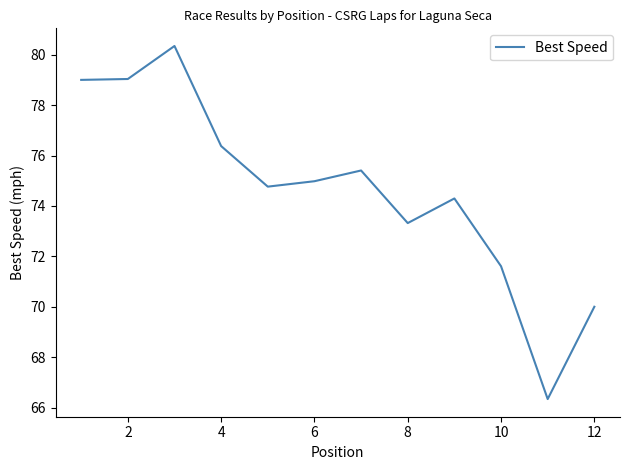

What is the maximum value shown in the chart?

80.3